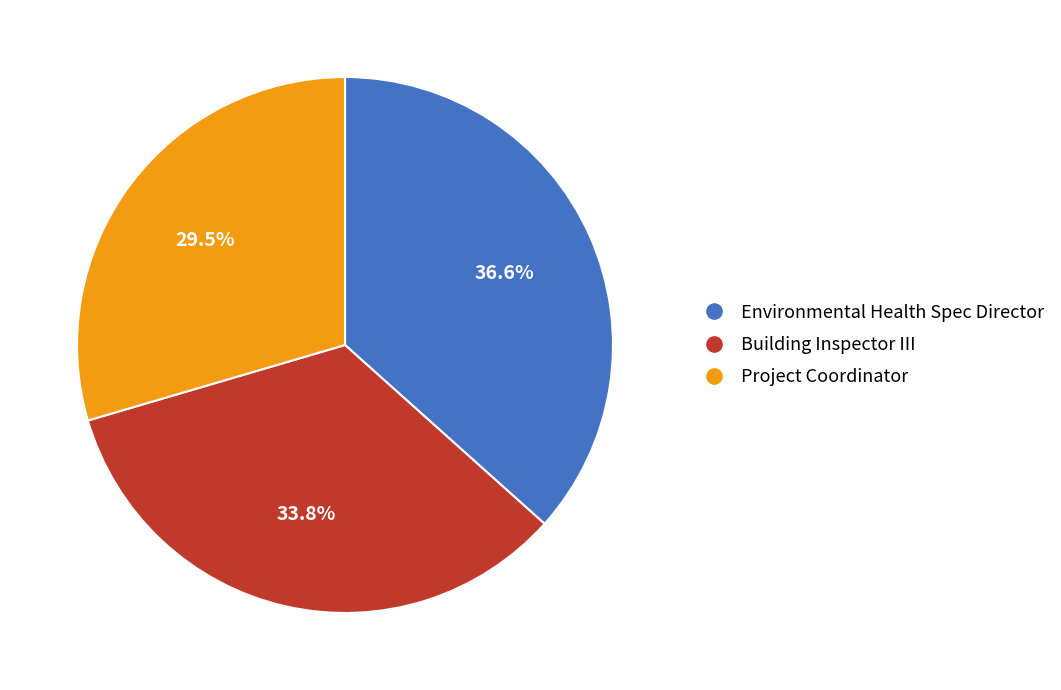

Do Building Inspector III and Project Coordinator together represent more than half of the pie?

Yes